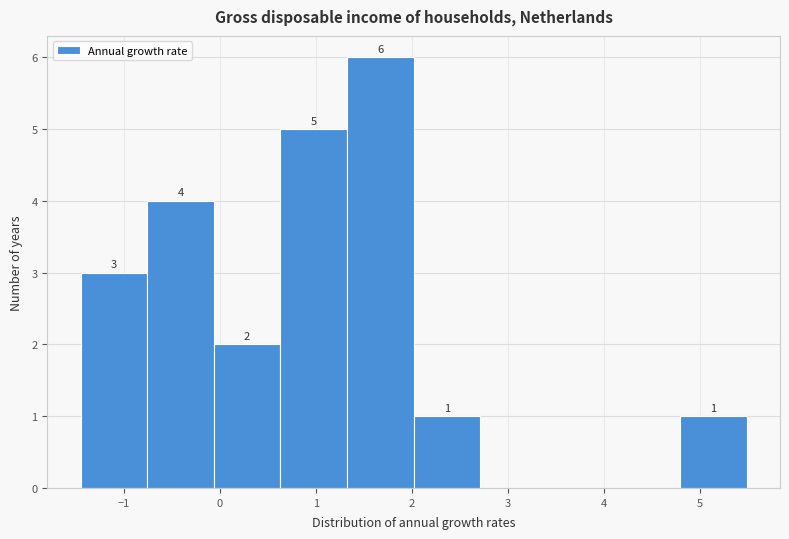

Over which range of the x-axis is the bar tallest?

1.3 to 2.0